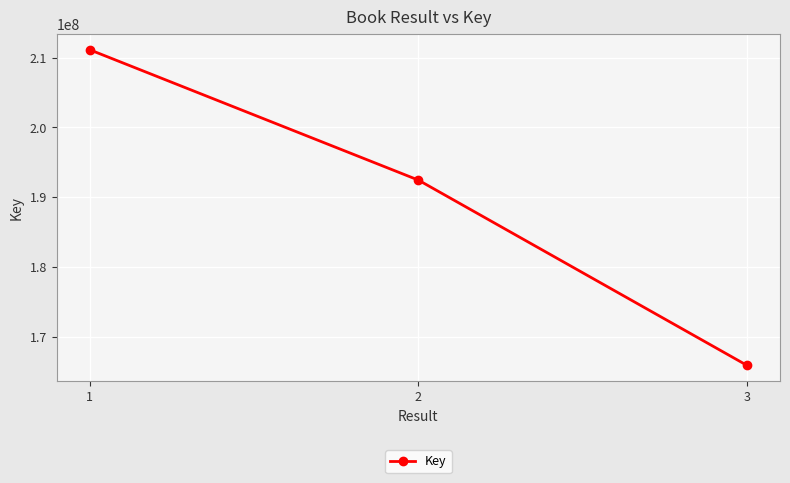

The chart shows a value of 165849071 at 3. True or false?

True